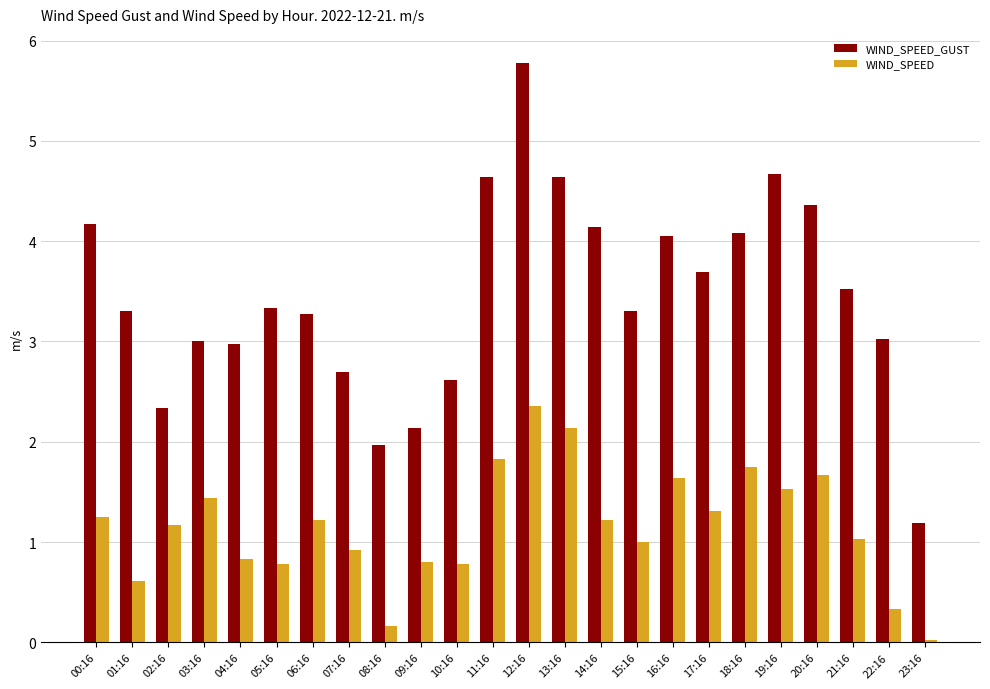

What is the label of the 7th bar from the right?

17:16